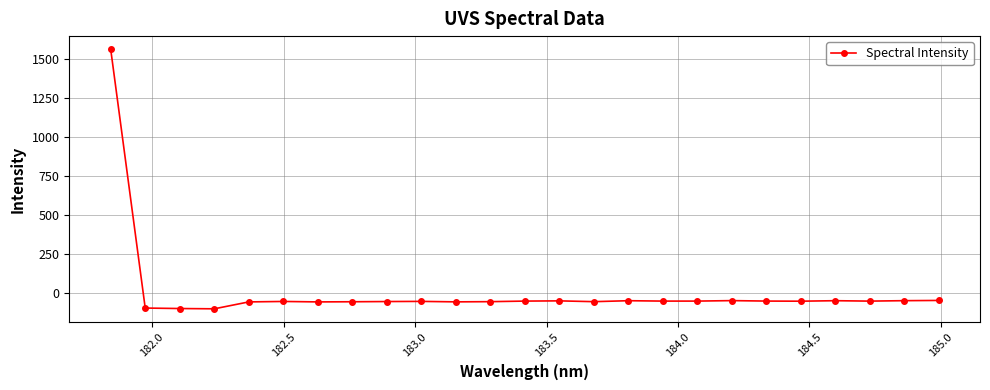

True or false: the data has more than 0 interior local peaks.

True